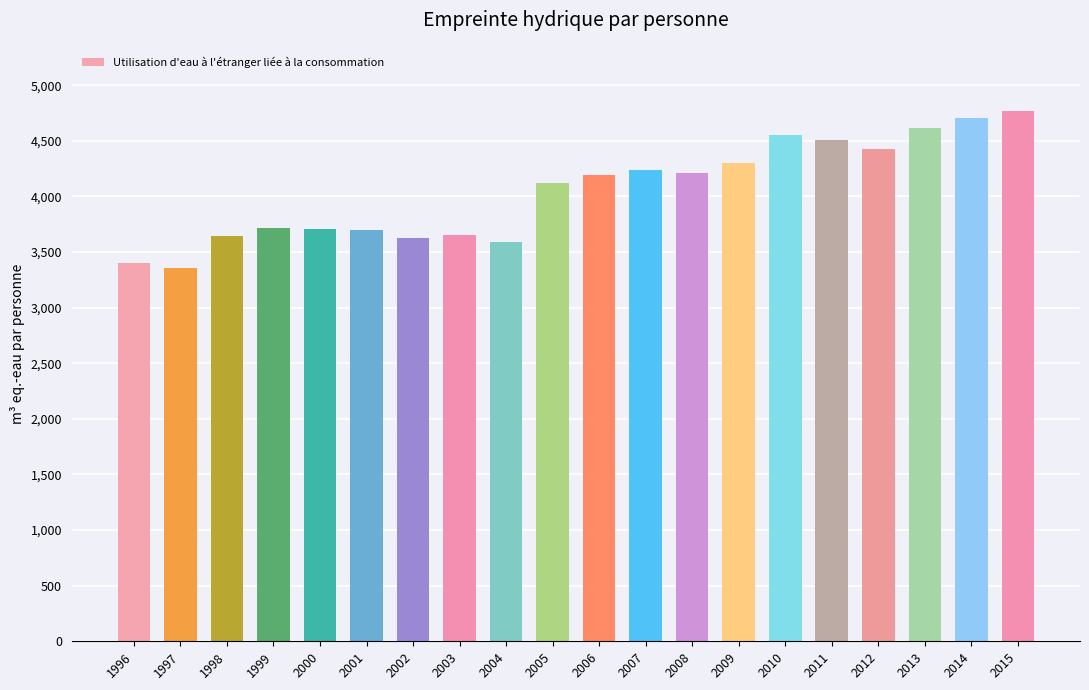

Is it true that the value at 2014 is 2534.8?

False